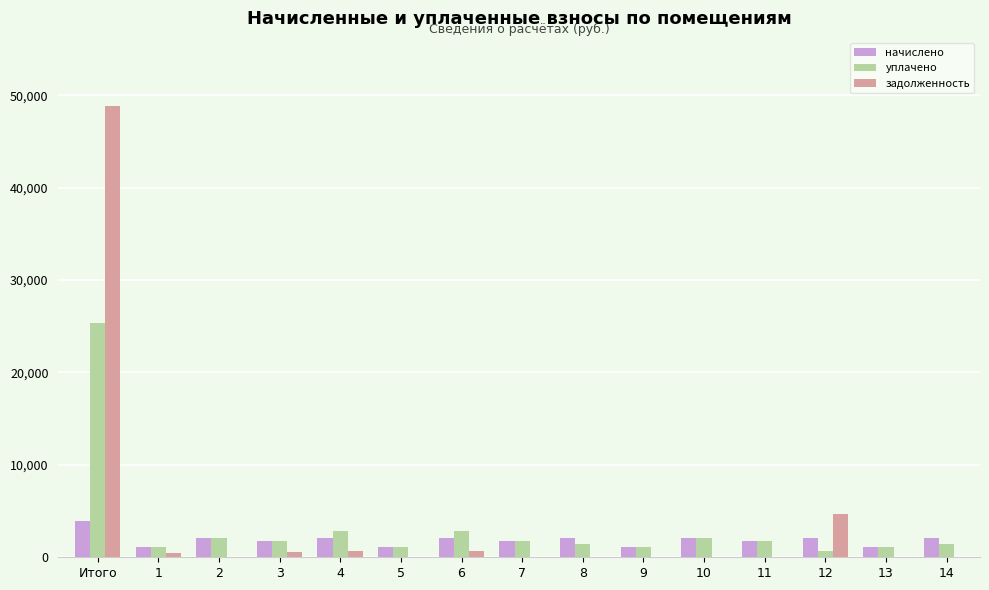

What is the approximate value of задолженность at 12?

4635.1